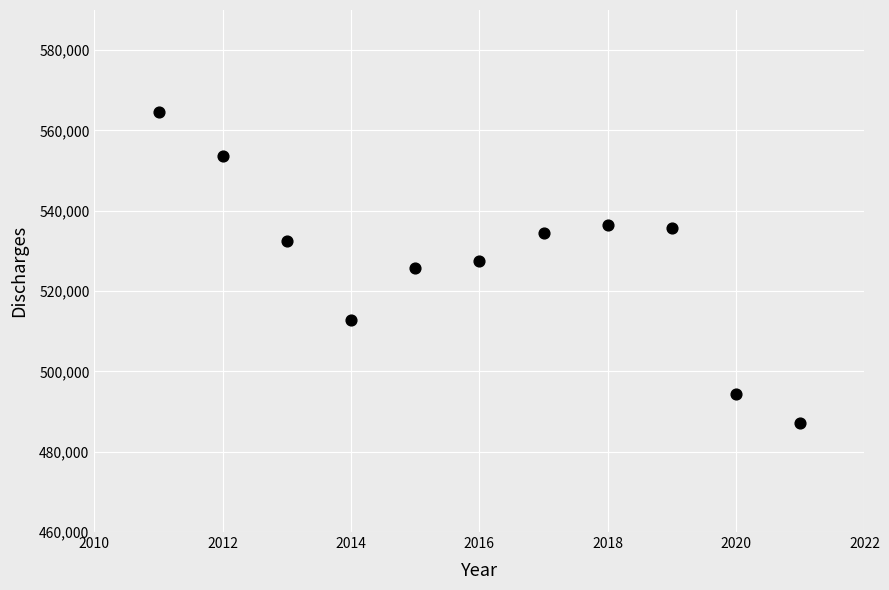

What is the range of Y values (max minus min)?

77450